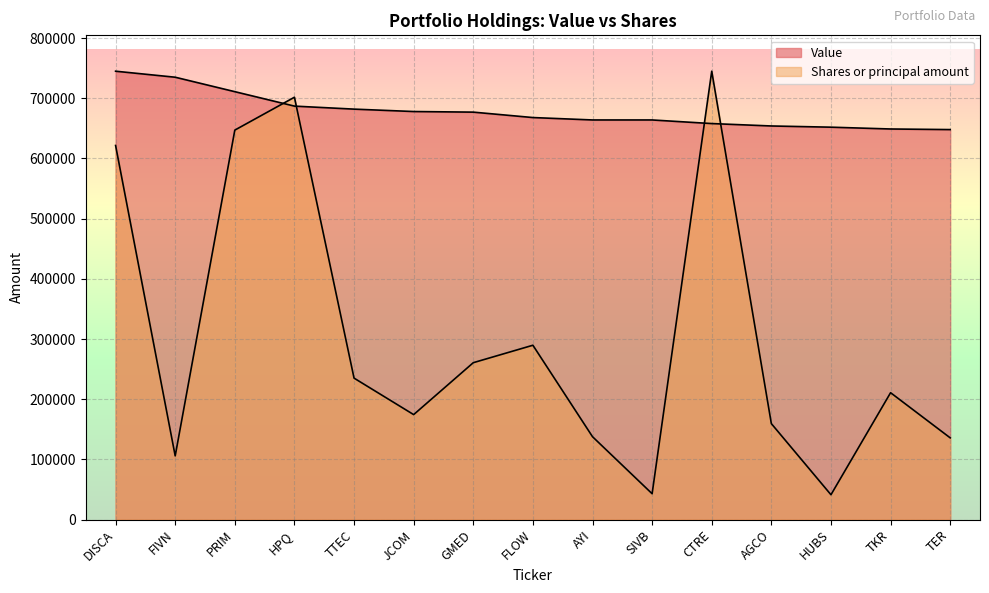

What is the maximum value shown in the chart?

745000.0